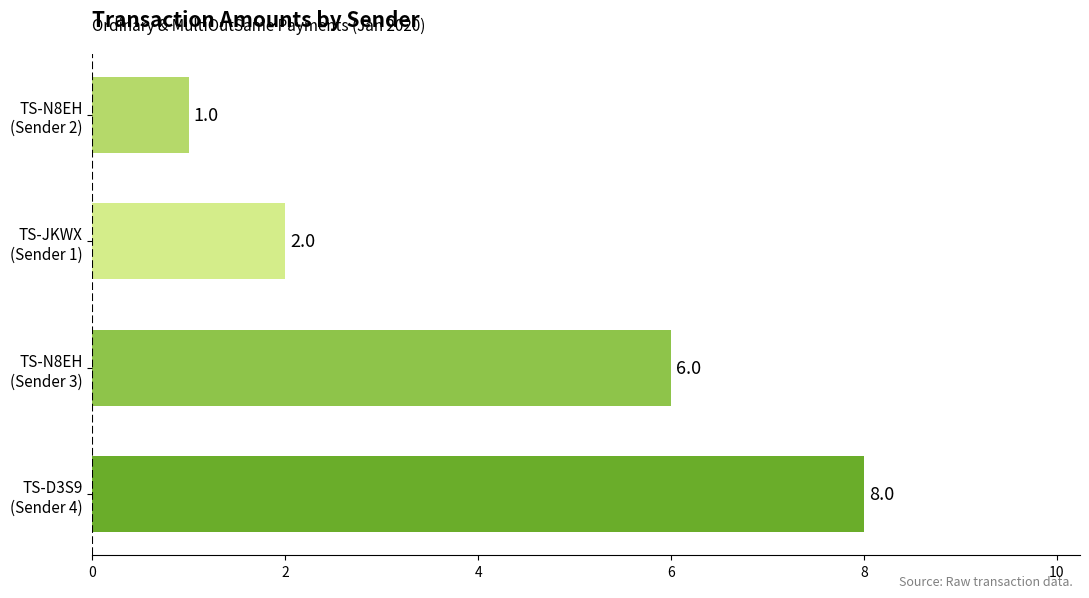

What is the sum of all values?

17